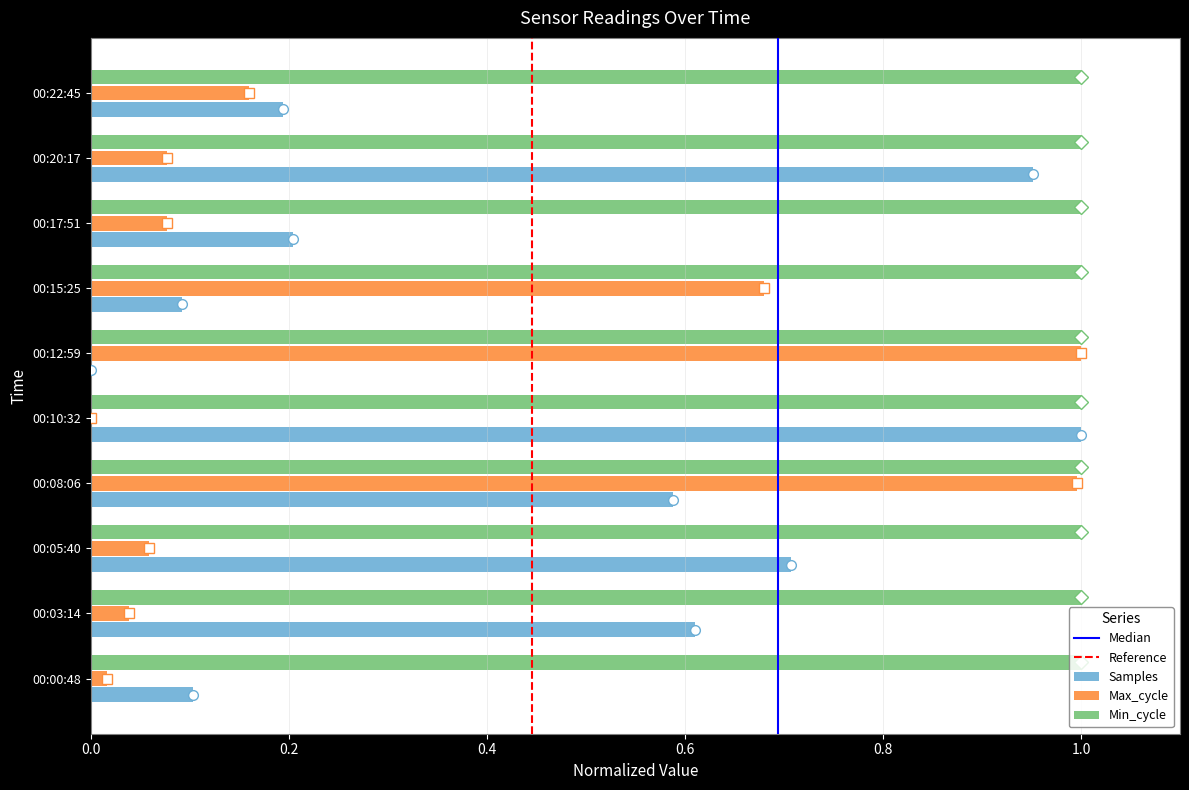

Is it true that Max_cycle equals 0.0 at 00:05:40?

False